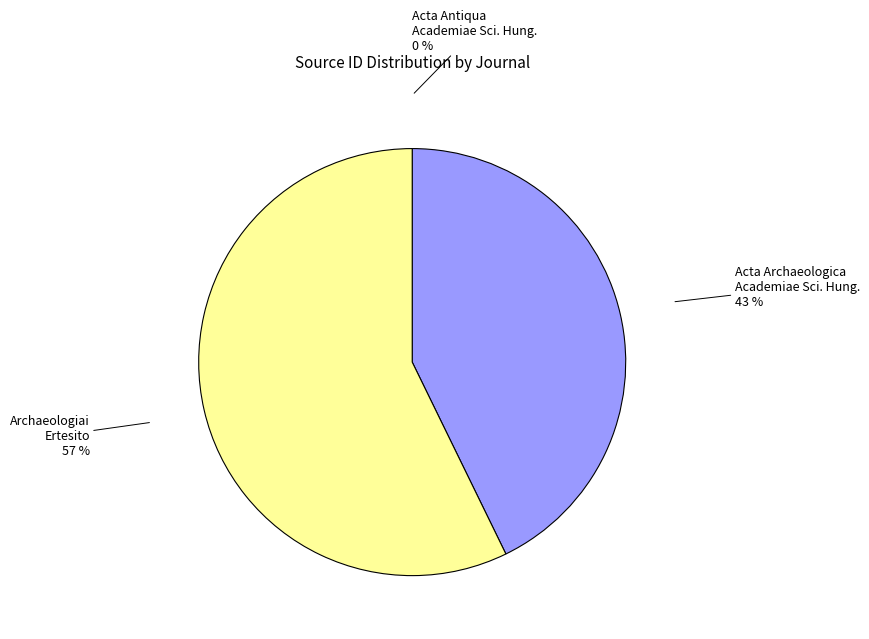

What is the largest slice in the pie chart?

Archaeologiai Ertesito